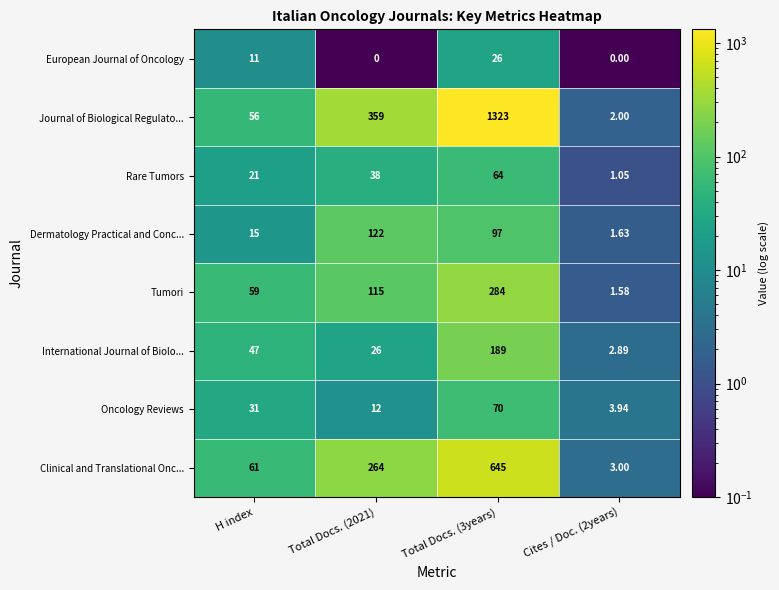

Which series has the largest total across all categories?

Journal of Biological Regulato...